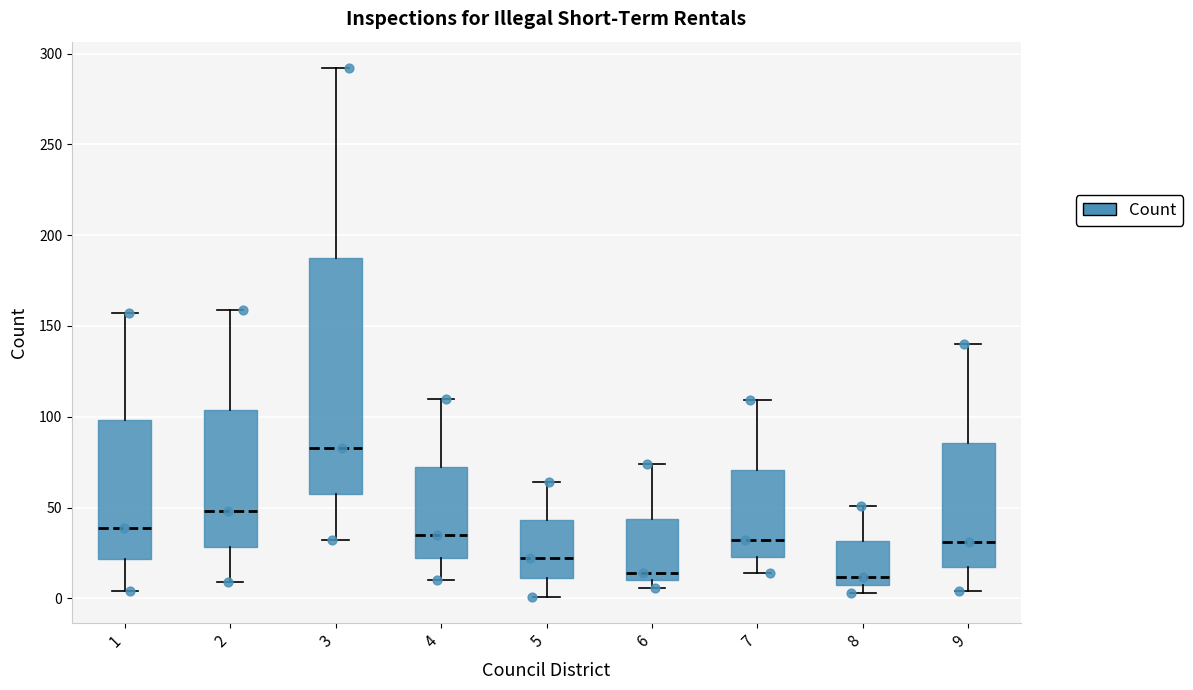

Which box is the tallest, from its lower edge to its upper edge?

3